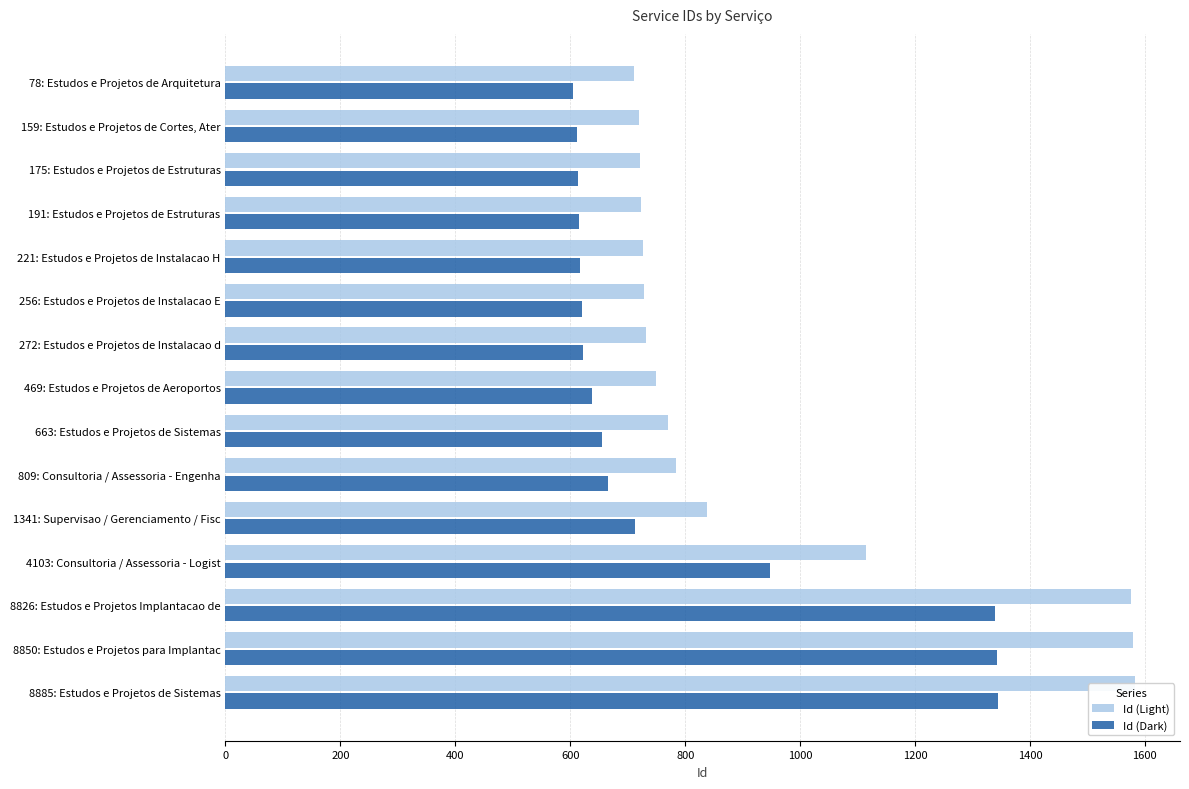

What is the difference between the second highest and minimum values in the Id (Dark) series?

737.8